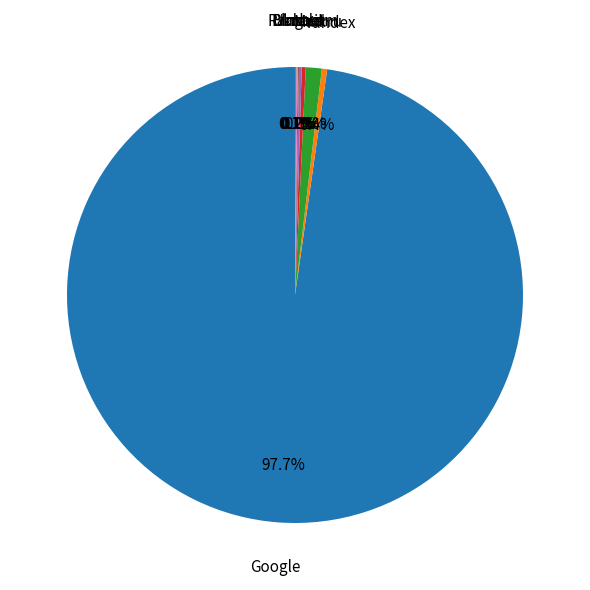

Rank the categories by value from lowest to highest.

Ukr.net, Rambler, I.ua, Yahoo!, Bing.com, Yandex, Mail.ru, Google